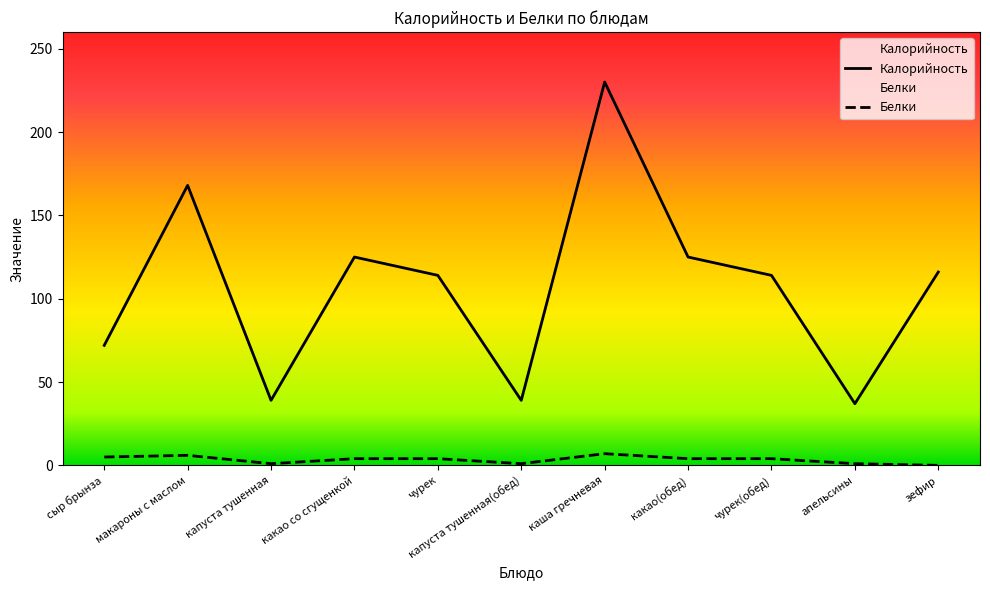

Does the chart display data point markers on the line(s)?

No